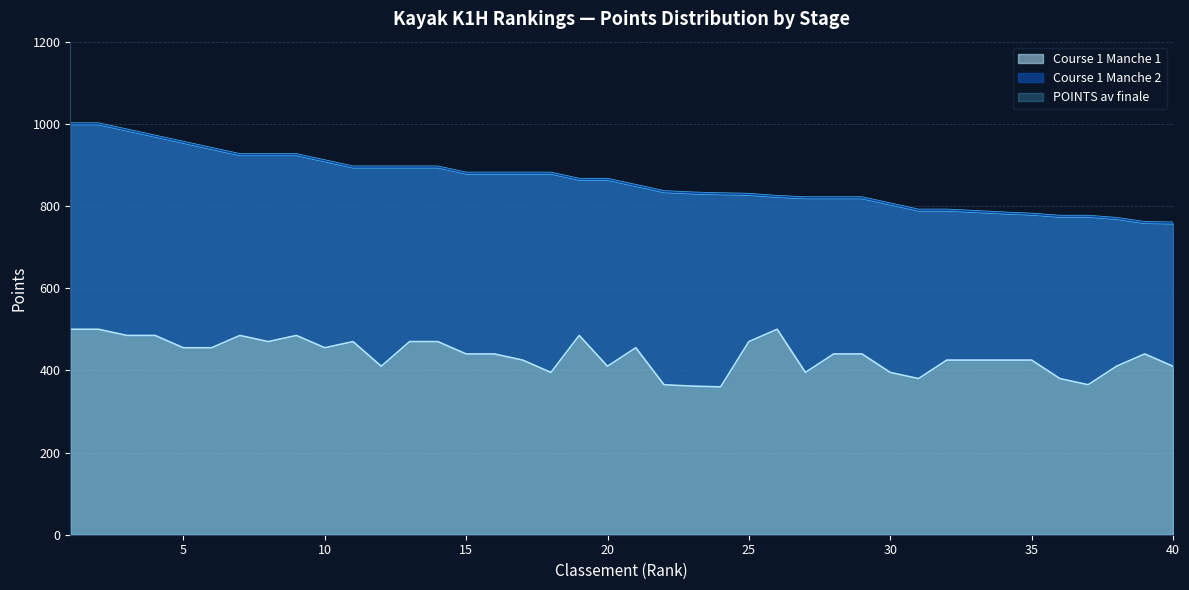

How many data points in Course 1 Manche 1 are above 440?

17